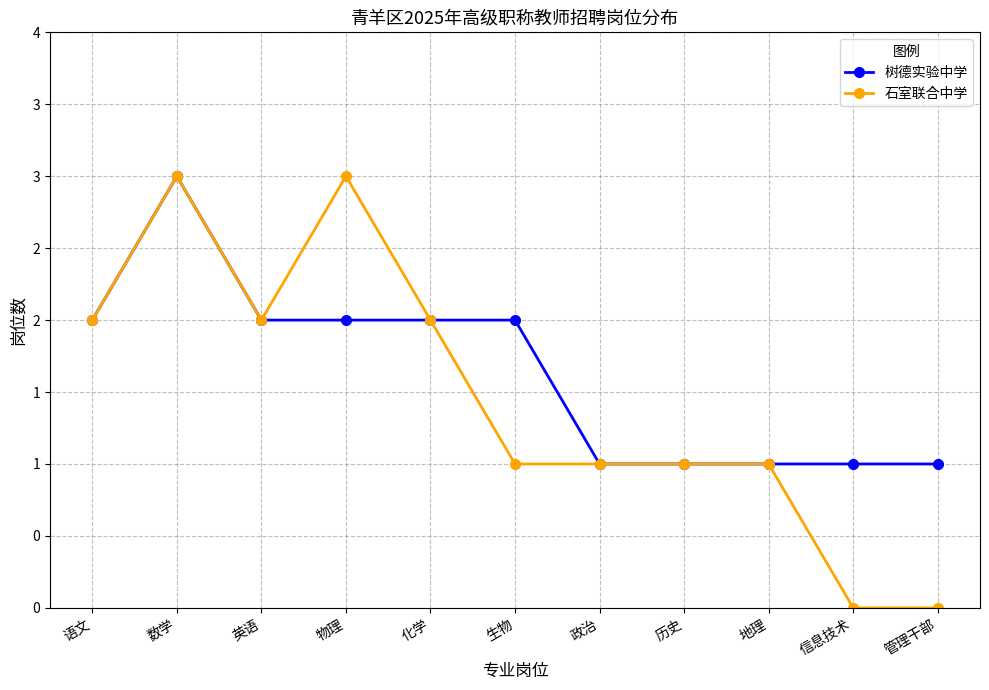

Rank the series by their average value, from highest to lowest.

树德实验中学, 石室联合中学